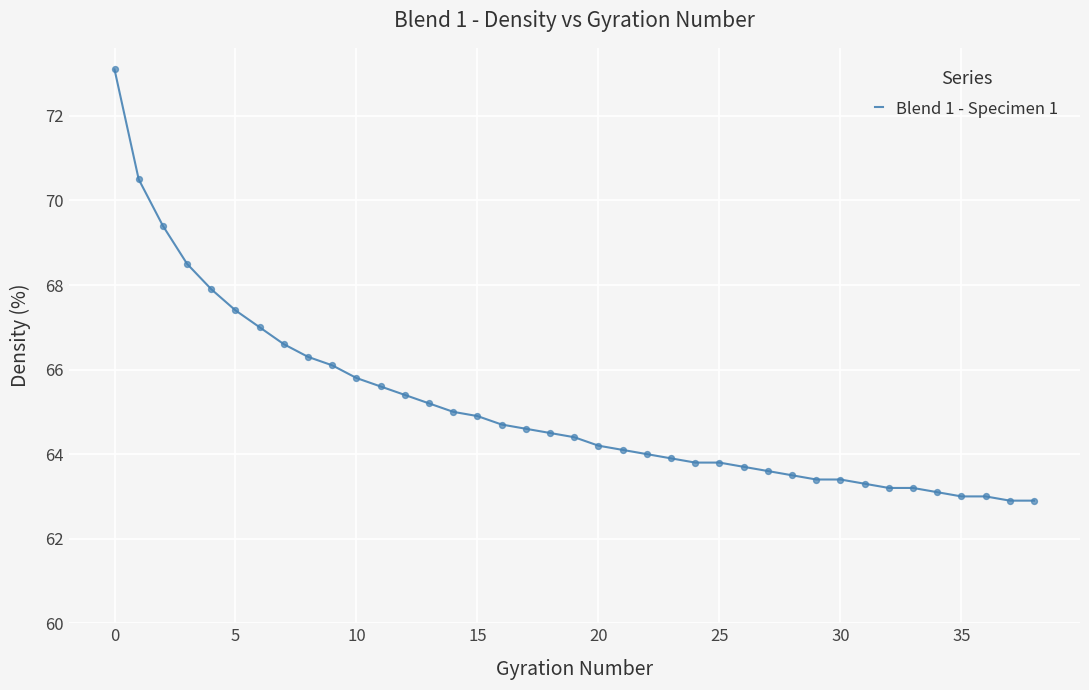

What is the greatest value displayed?

73.1